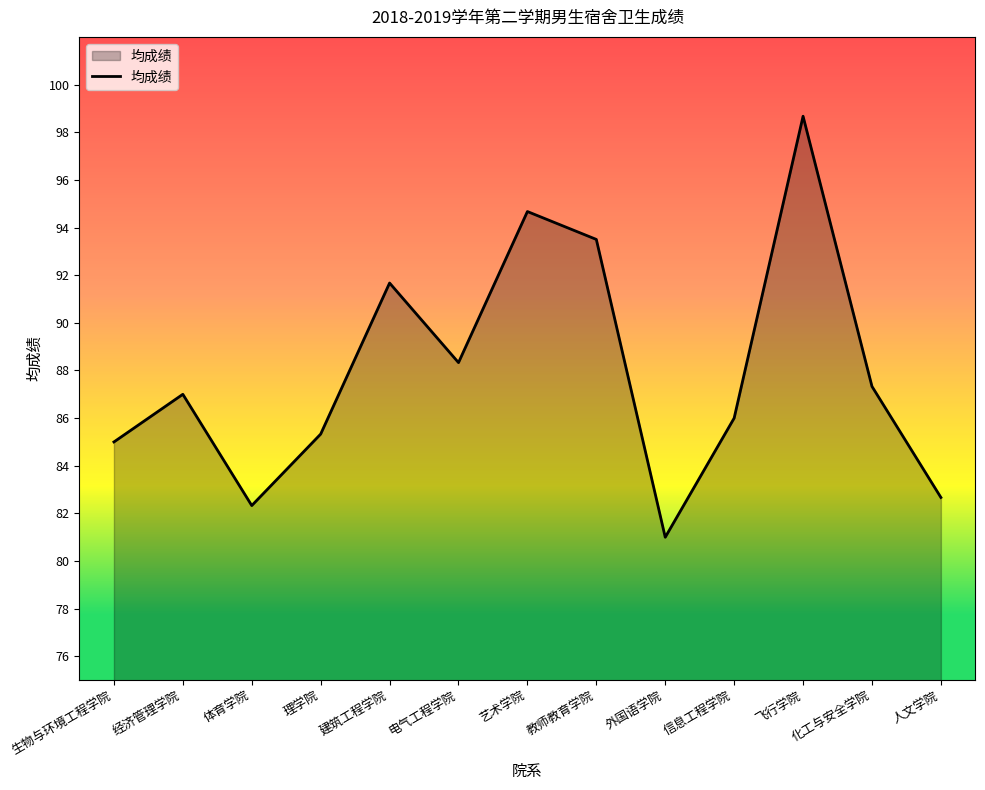

How many interior local valleys (lower than both neighbors) does the data have?

3